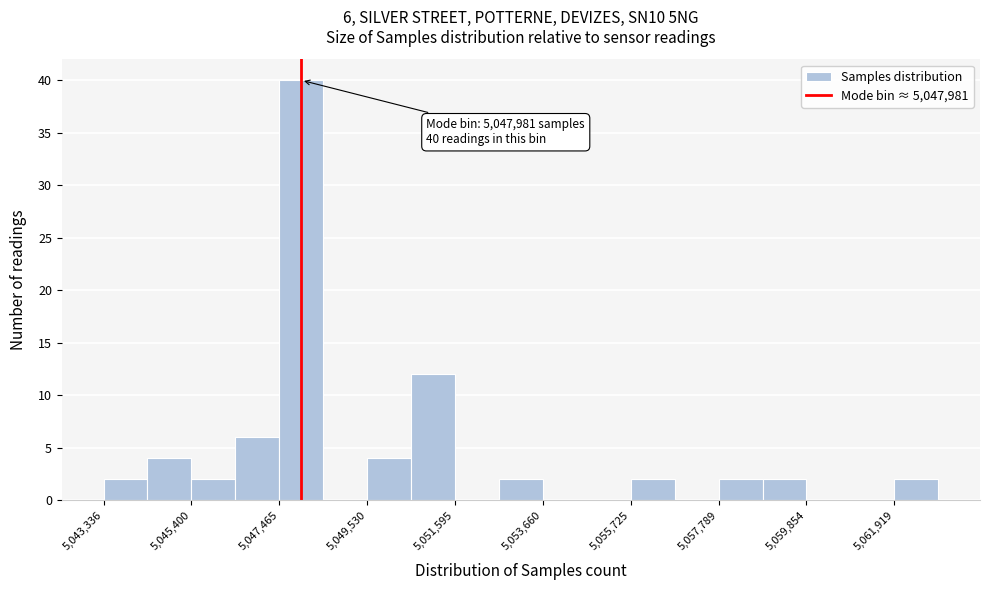

Around what value on the x-axis is the tallest bar? Give the approximate position of its centre, as read against the axis.

5048000